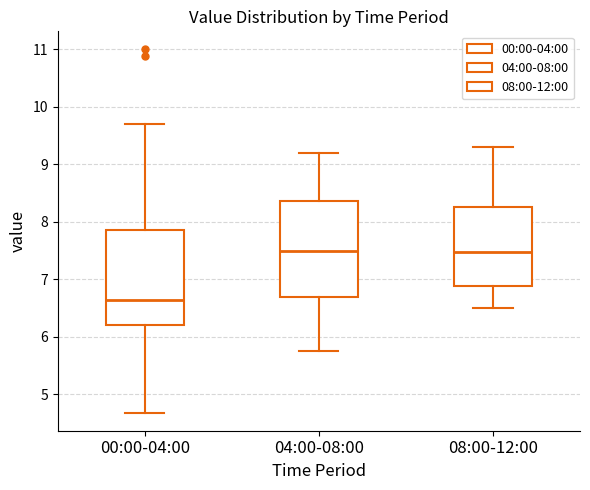

Reading left to right, transcribe this box plot: for each box, give where its median line is, the range the box spans, and where its two whiskers end, as read against the y-axis. The values are not printed on the chart, so give them approximately, as read against the axis.

00:00-04:00: median 6.6, box 6.2 to 7.9, whiskers 4.7 to 9.7
04:00-08:00: median 7.5, box 6.7 to 8.4, whiskers 5.8 to 9.2
08:00-12:00: median 7.5, box 6.9 to 8.3, whiskers 6.5 to 9.3